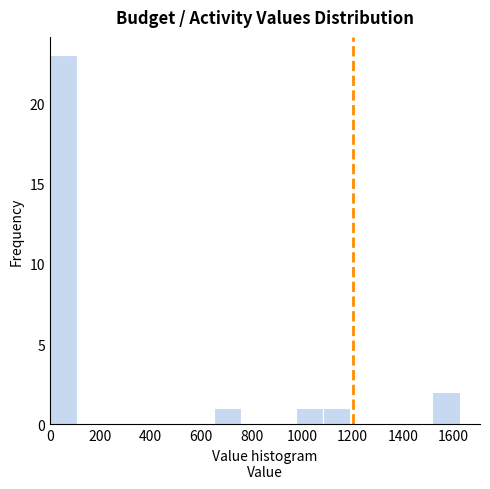

Reading left to right, list every bar in this chart as the range it spans on the x-axis followed by its height. Neither the bar edges nor the heights are printed on the chart, so give them approximately, as read against the axes.

0 to 100: 23
100 to 220: 0
220 to 320: 0
320 to 440: 0
440 to 540: 0
540 to 640: 0
640 to 760: 1
760 to 860: 0
860 to 980: 0
980 to 1080: 1
1080 to 1200: 1
1200 to 1300: 0
1300 to 1400: 0
1400 to 1520: 0
1520 to 1620: 2